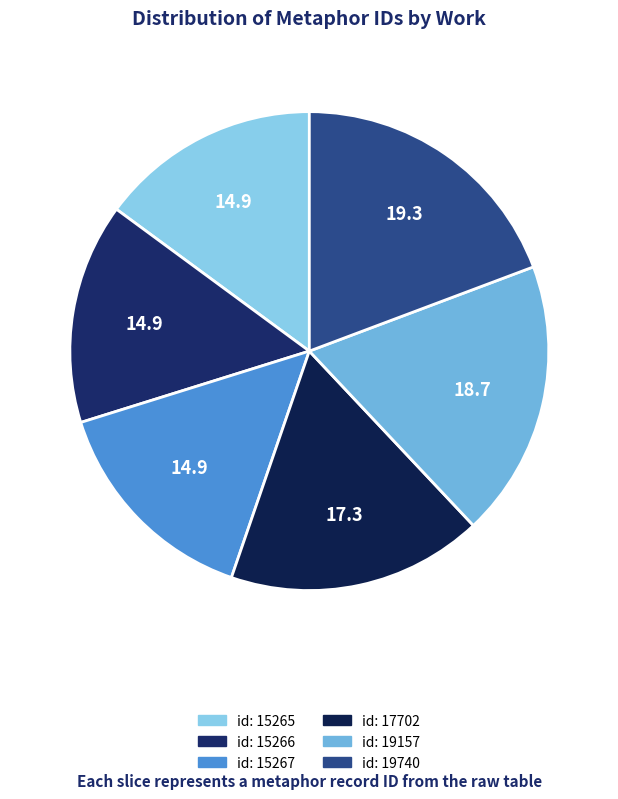

Which slice is the largest?

id: 19740